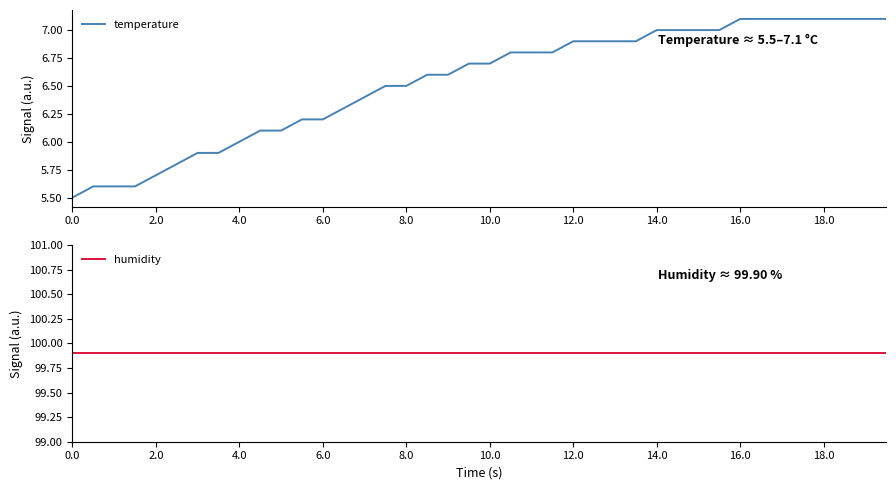

The value of temperature at 12.0 is 6.9. True or false?

True